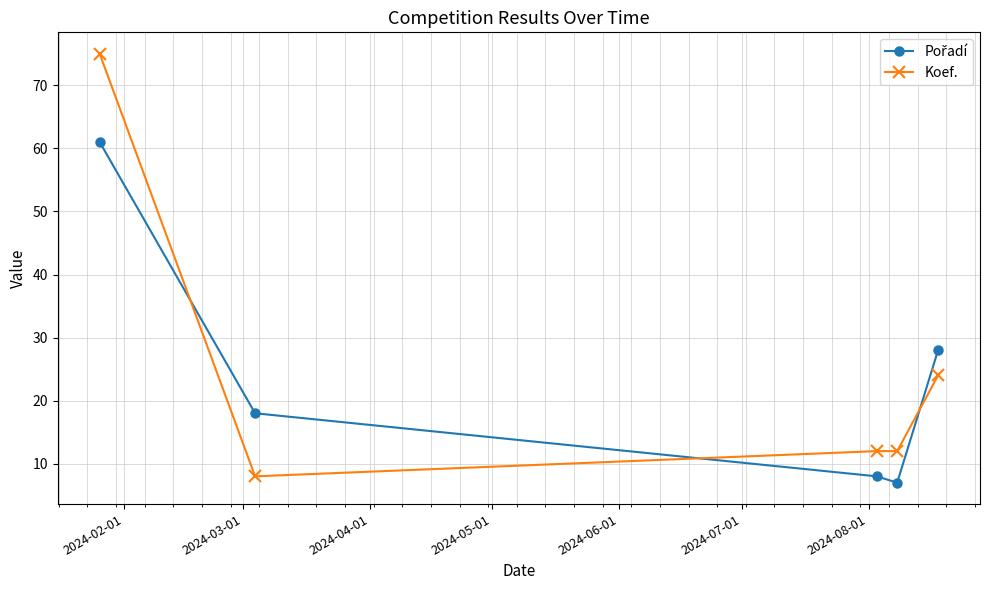

How many data points does each series have?

5